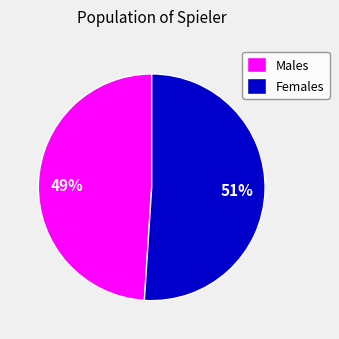

Is there any slice that represents more than half of the pie?

Yes